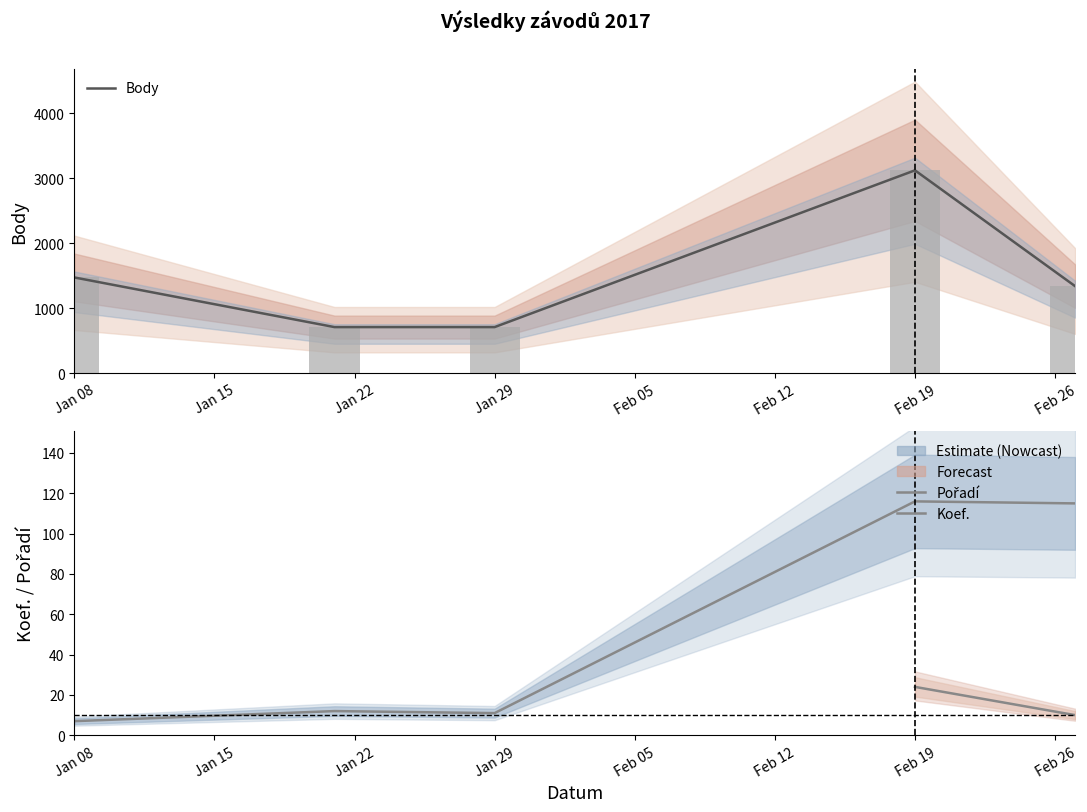

What is the maximum value for Body?

3119